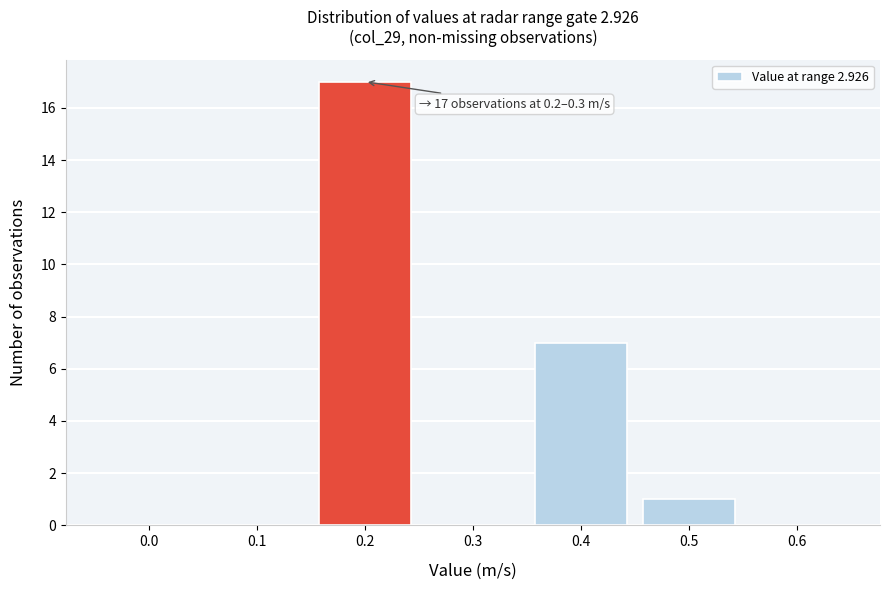

Reading left to right, list all the values displayed in this chart.

0.0=0	0.1=0	0.2=17	0.3=0	0.4=7	0.5=1	0.6=0